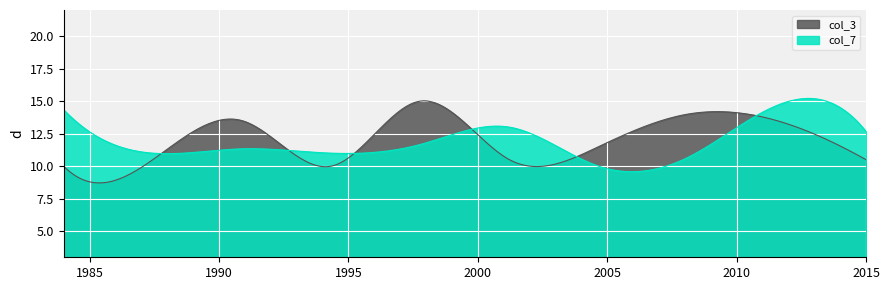

What is the smallest value displayed?

8.7